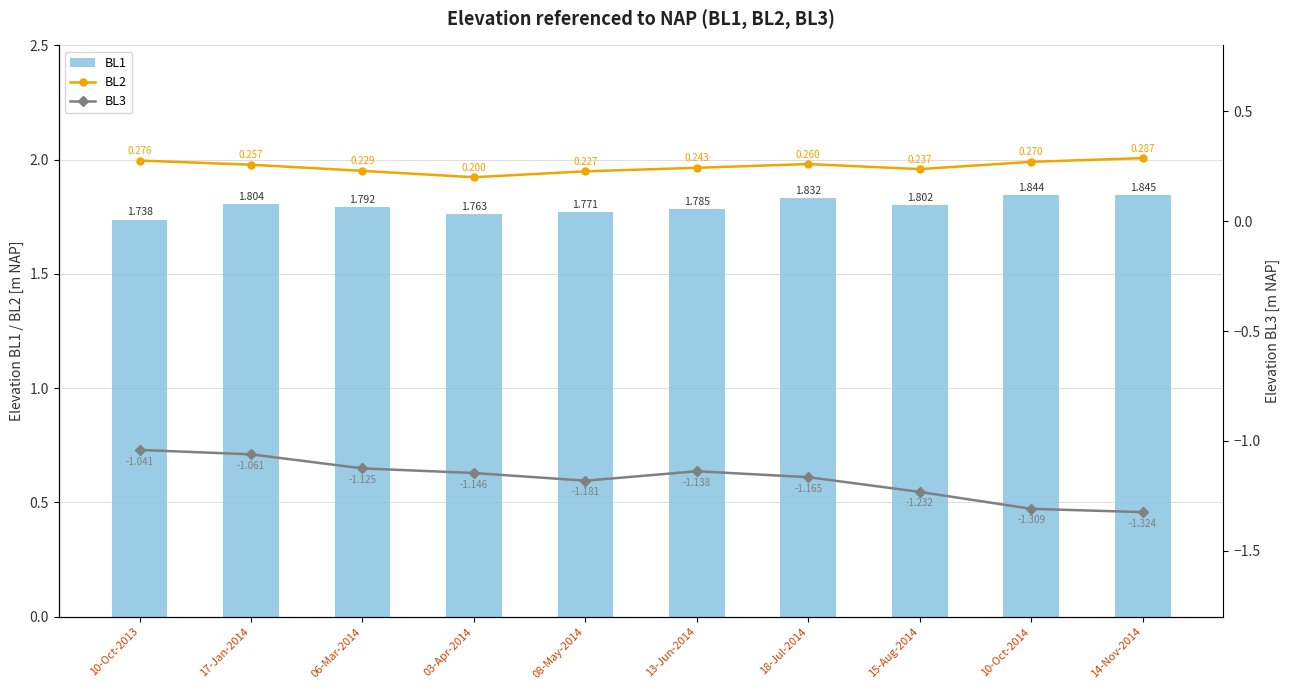

At which category is the sum across all series the highest?

17-Jan-2014